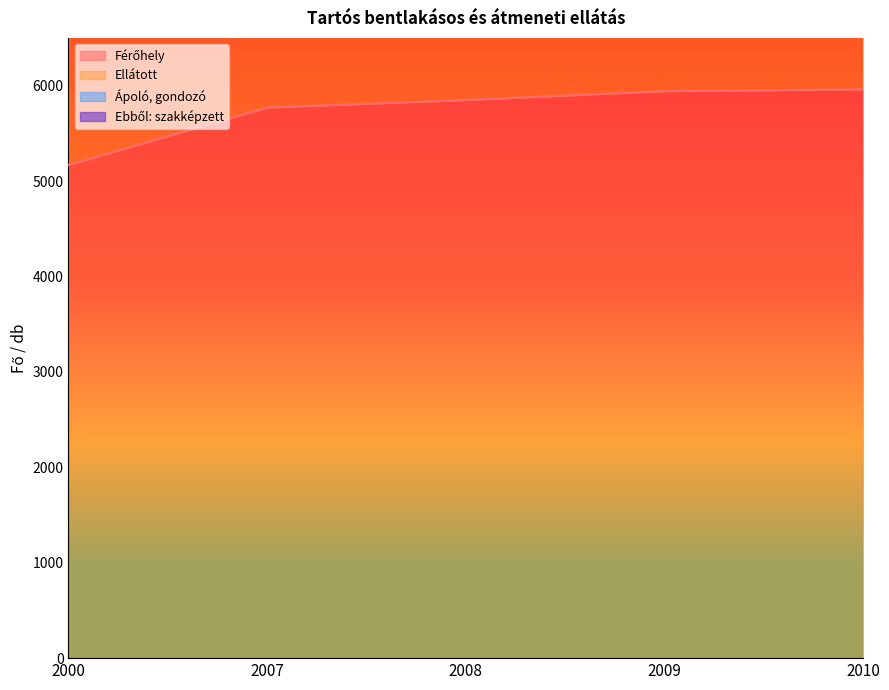

Is it true that Férőhely equals 5771 at 2007?

True